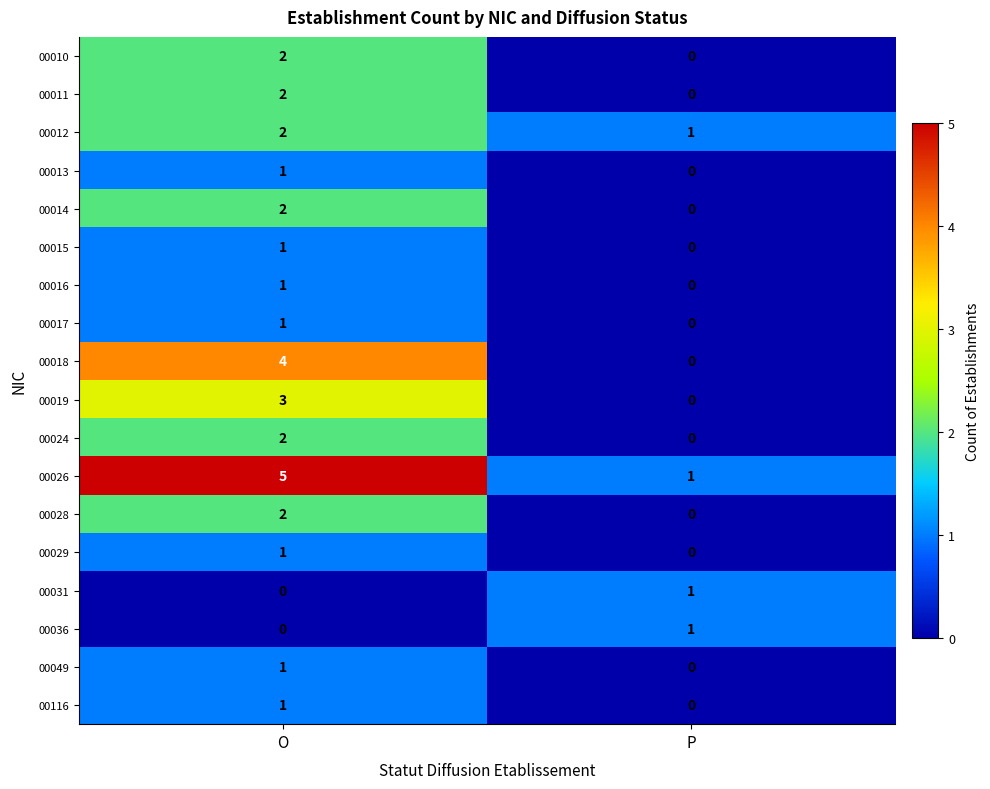

Is it true that 00036 equals 0 at O?

True